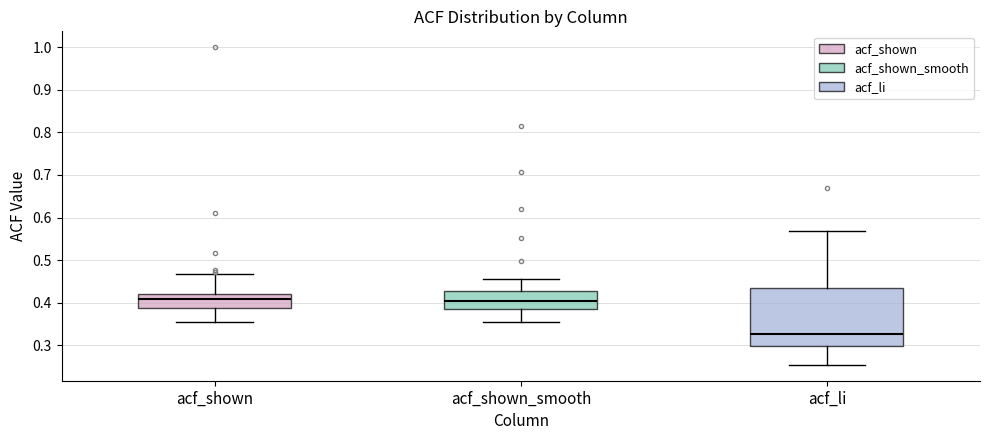

Which box is the tallest, from its lower edge to its upper edge?

acf_li